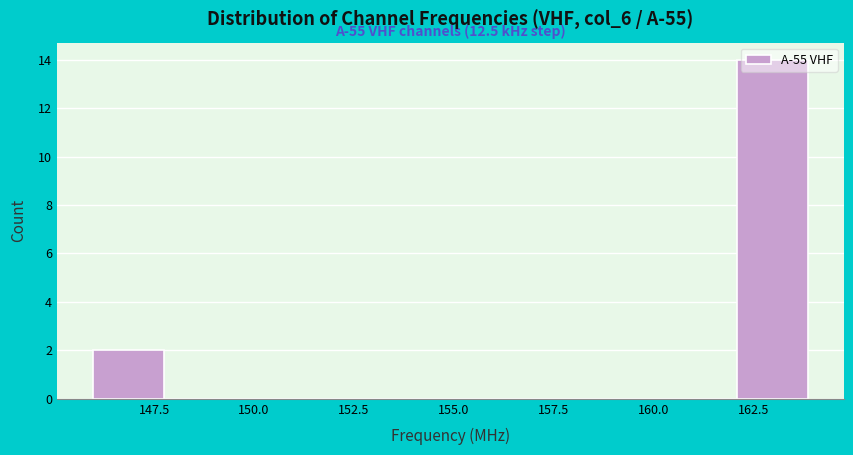

Around what value on the x-axis is the tallest bar? Give the approximate position of its centre, as read against the axis.

163.0